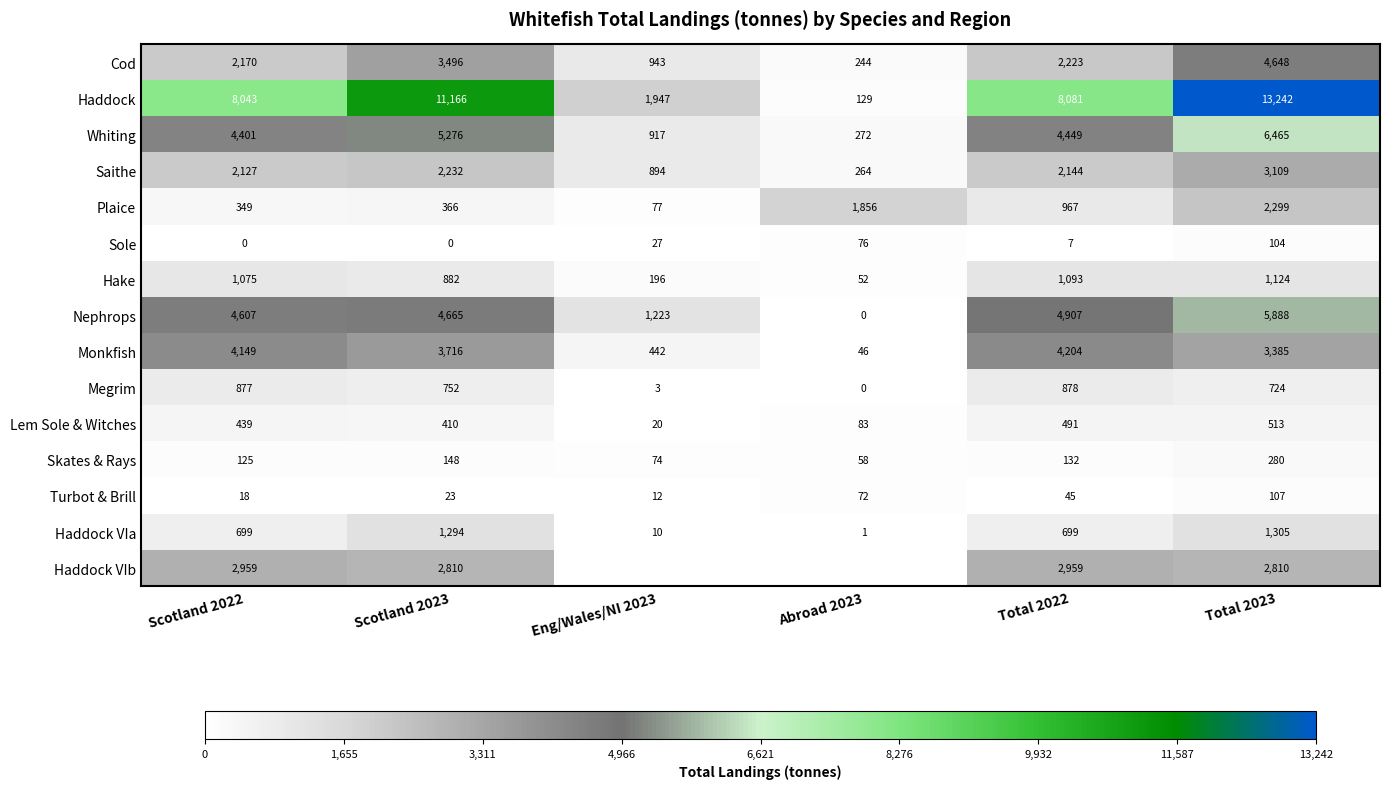

Which category has the highest value across all series?

Total 2023